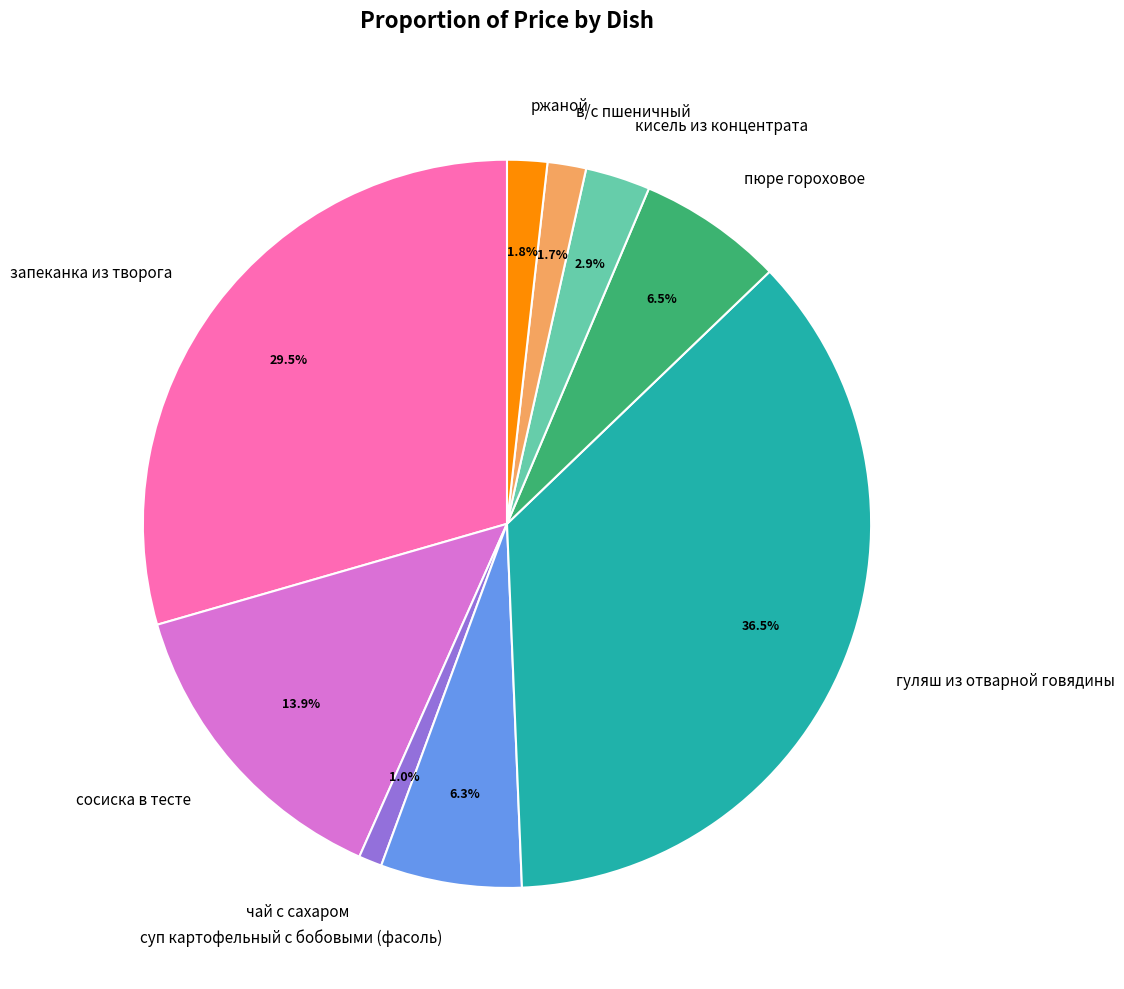

Combined, what portion of the pie is ржаной and гуляш из отварной говядины?

38.3%